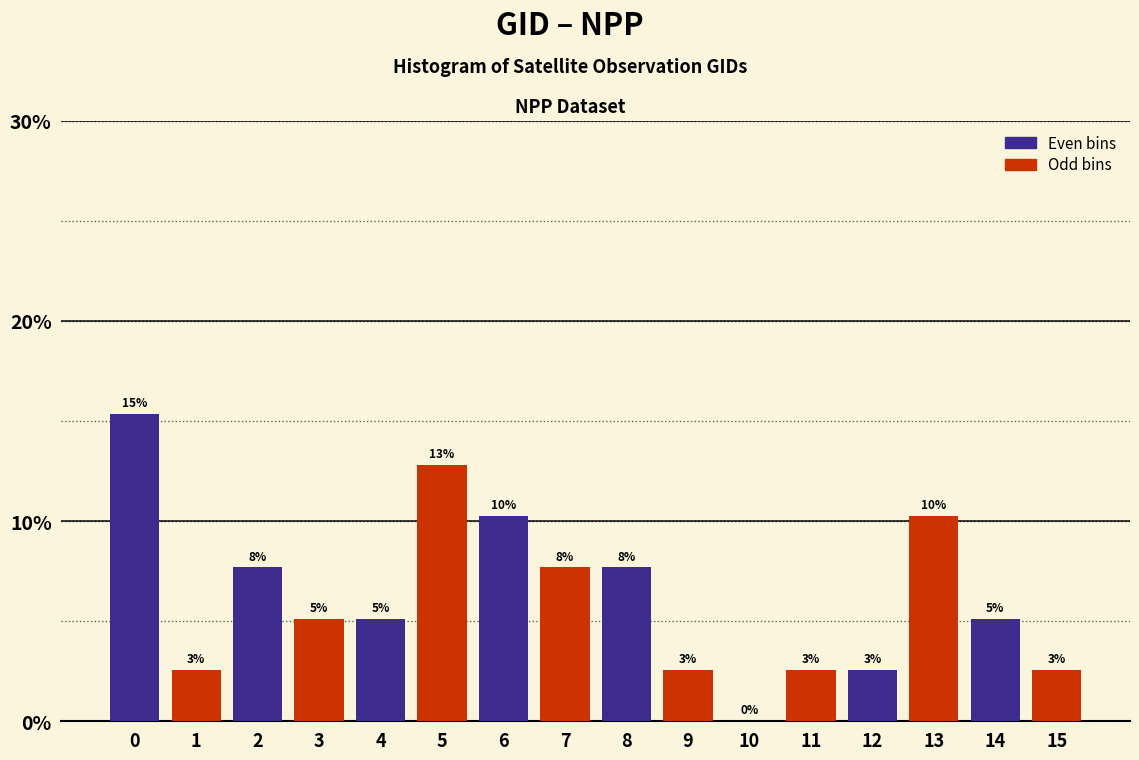

Are the bars horizontal?

No